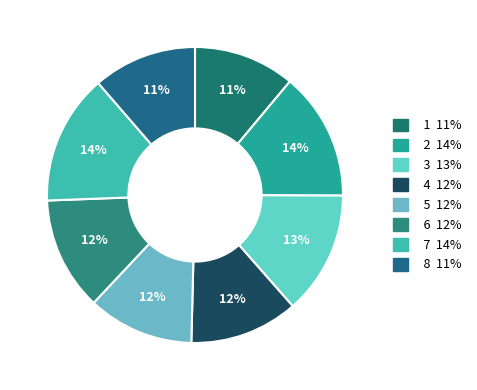

Is there any slice that represents more than half of the pie?

No